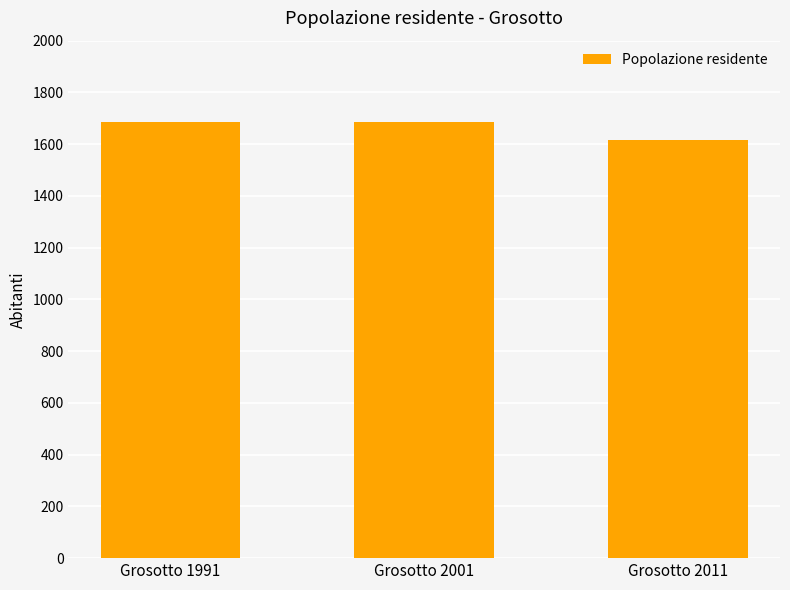

What is the sum of all values?

4986